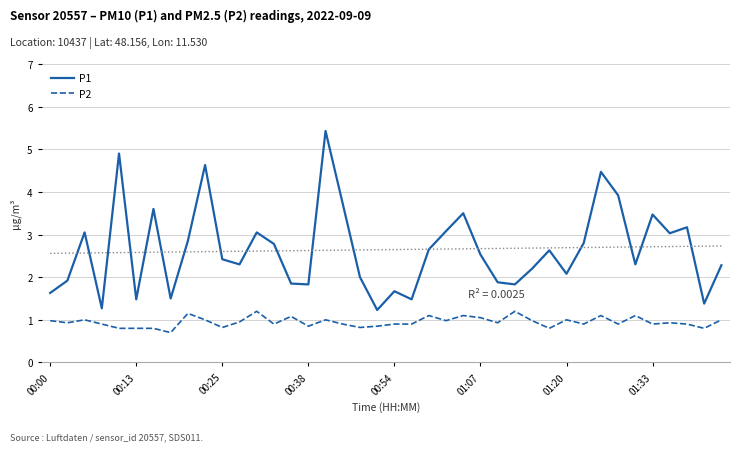

What is the lowest value of the P1 series?

1.2